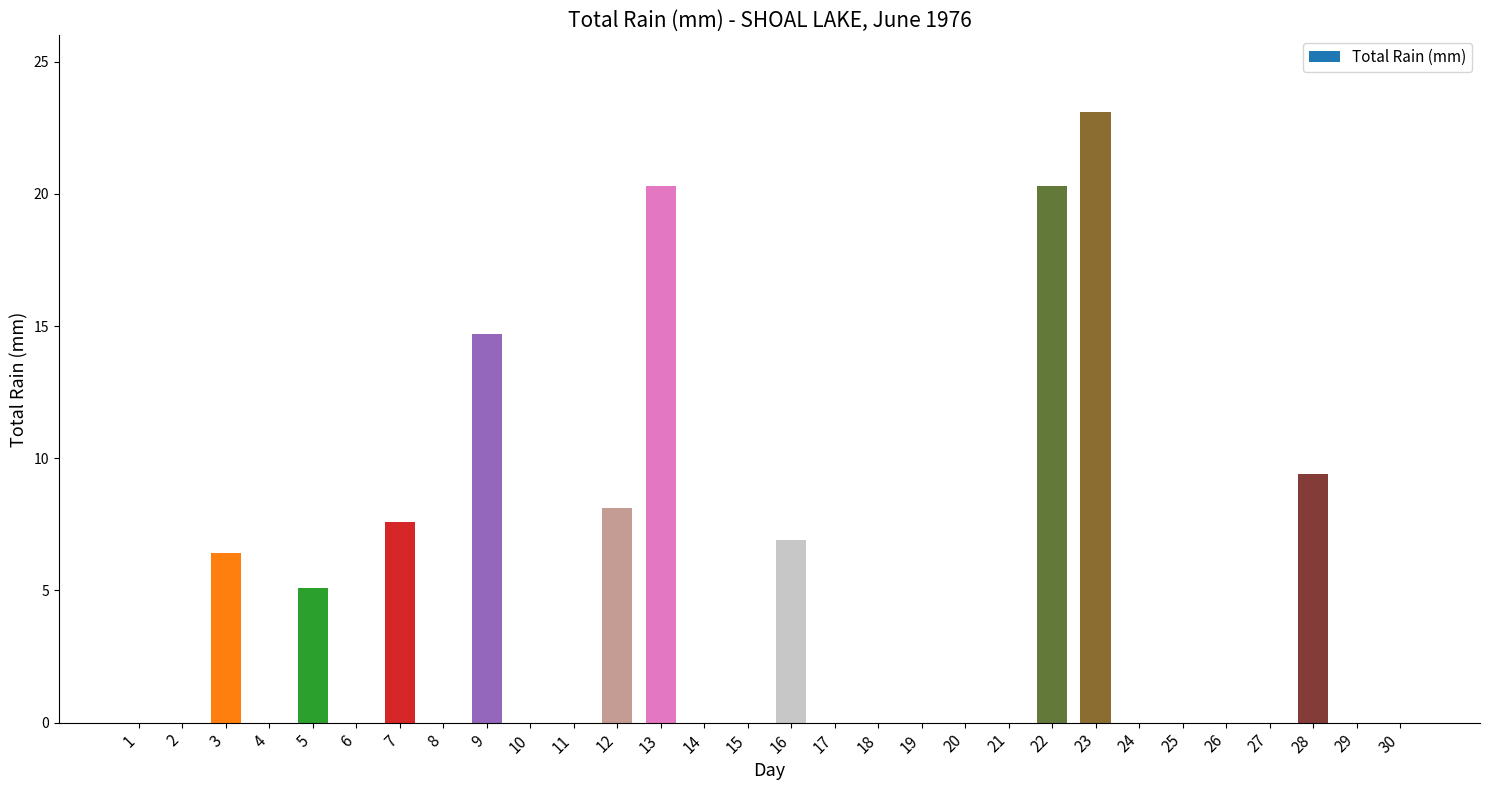

Is it true that the value at 10 is 0.0?

True